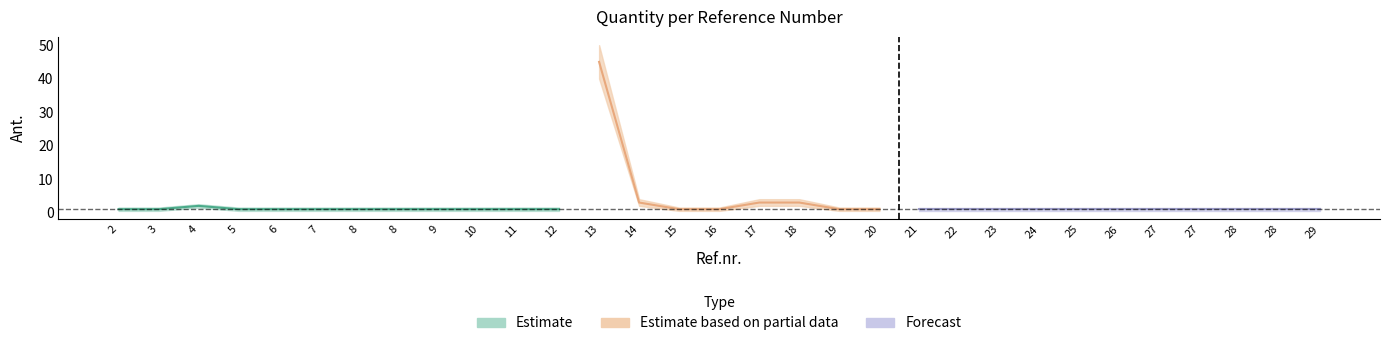

How many interior local peaks does the Ant. center series have?

2